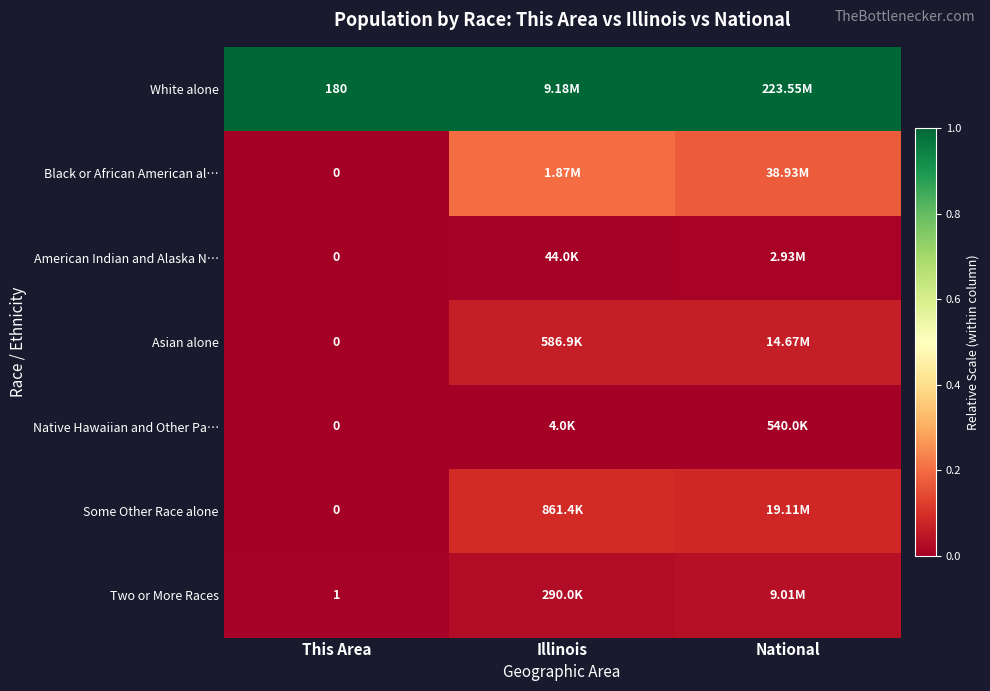

Rank the series by their maximum value, from highest to lowest.

White alone, Black or African American al…, Some Other Race alone, Asian alone, Two or More Races, American Indian and Alaska N…, Native Hawaiian and Other Pa…